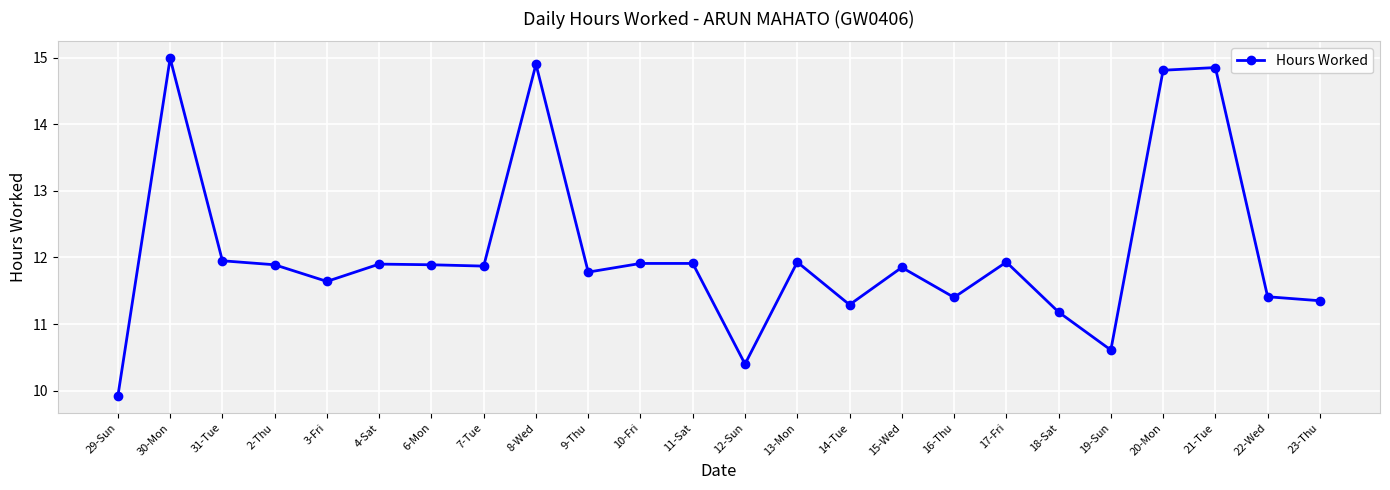

Where does the data first go above 11?

30-Mon